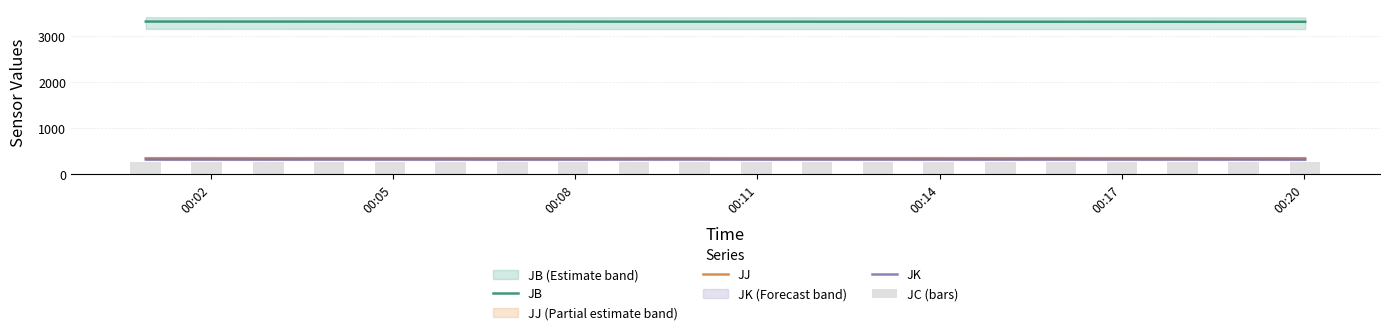

True or false: JJ and JB intersect in this chart.

False